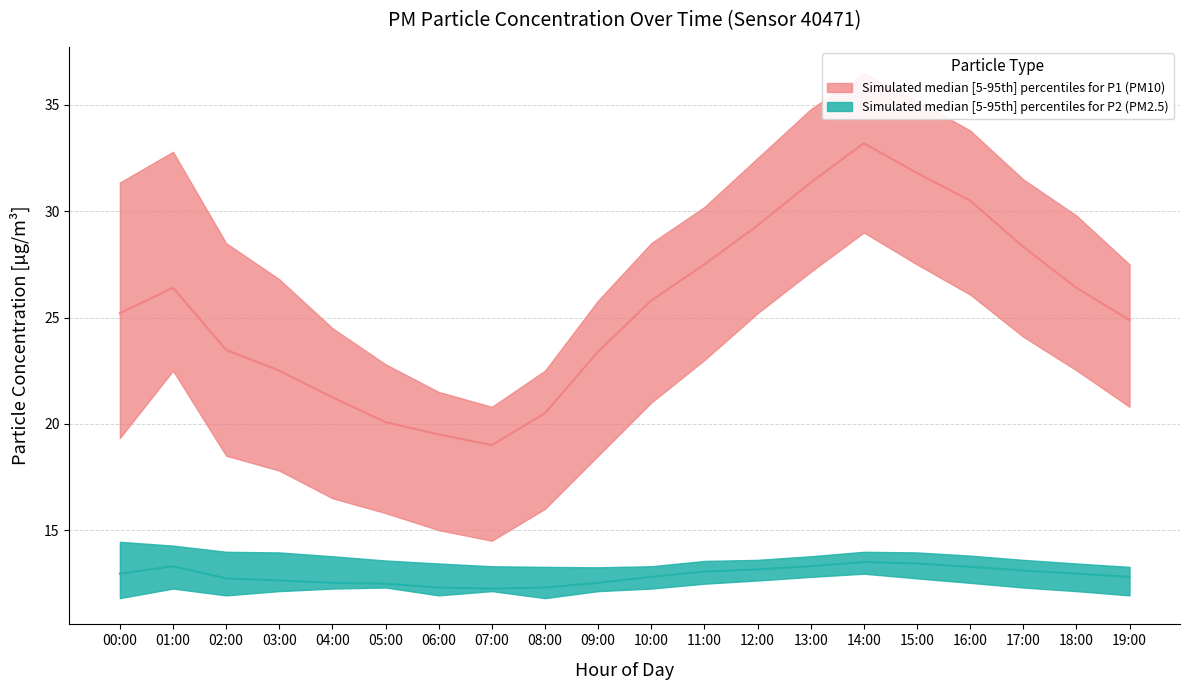

Reading left to right, list all the values displayed in this chart.

P1_upper: 31.4	32.8	28.5	26.8	24.5	22.8	21.5	20.8	22.5	25.8	28.5	30.2	32.5	34.8	36.5	35.2	33.8	31.5	29.8	27.5
P1_median: 25.2	26.4	23.5	22.5	21.2	20.1	19.5	19.0	20.5	23.4	25.8	27.5	29.3	31.4	33.2	31.8	30.5	28.3	26.4	24.9
P1_lower: 19.3	22.5	18.5	17.8	16.5	15.8	15.0	14.5	16.0	18.5	21.0	23.0	25.2	27.1	29.0	27.5	26.1	24.1	22.5	20.8
P2_upper: 14.4	14.3	14.0	13.9	13.8	13.6	13.4	13.3	13.3	13.2	13.3	13.6	13.6	13.8	14.0	13.9	13.8	13.6	13.4	13.3
P2_median: 12.9	13.3	12.7	12.6	12.5	12.5	12.3	12.2	12.3	12.5	12.8	13.1	13.2	13.3	13.5	13.4	13.3	13.1	12.9	12.8
P2_lower: 11.8	12.2	11.9	12.1	12.2	12.3	11.9	12.1	11.8	12.1	12.2	12.5	12.6	12.8	12.9	12.7	12.5	12.3	12.1	11.9